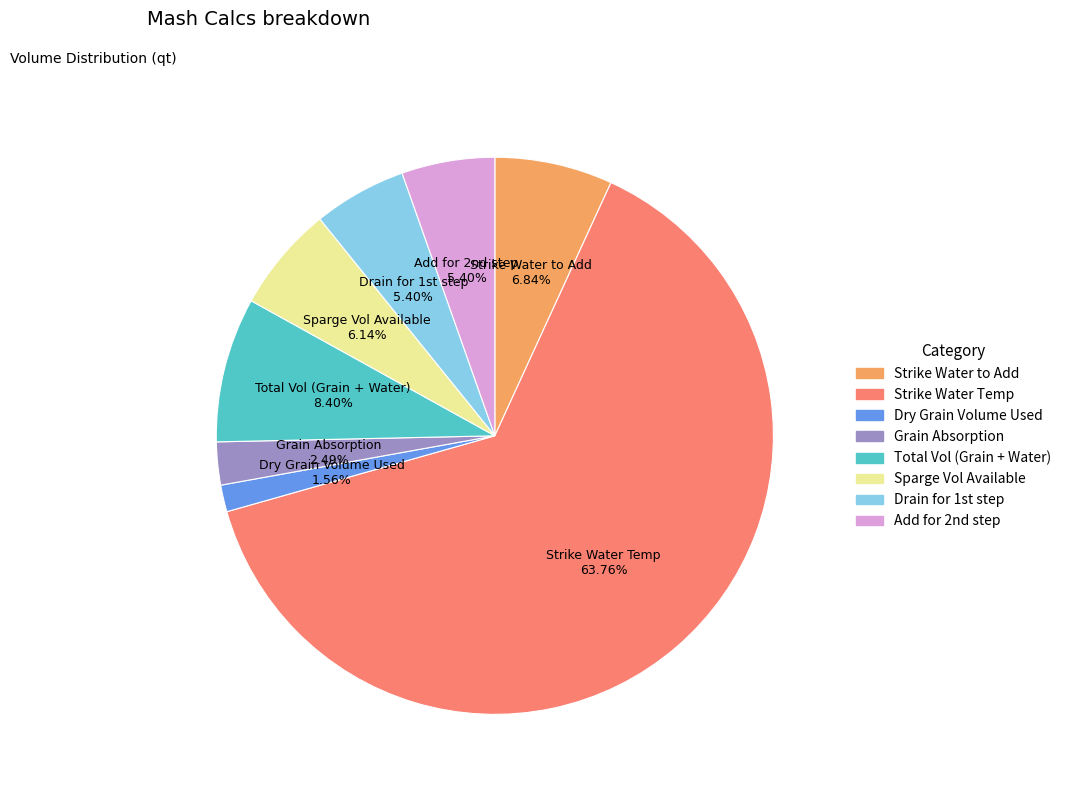

To the nearest percent, what is the average slice percentage?

12%